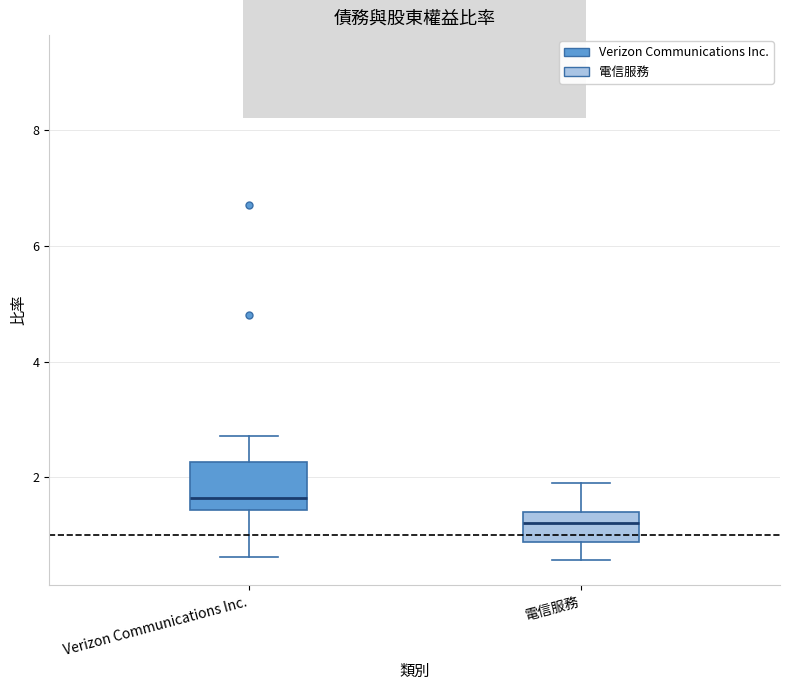

Reading left to right, transcribe this box plot: for each box, give where its median line is, the range the box spans, and where its two whiskers end, as read against the y-axis. The values are not printed on the chart, so give them approximately, as read against the axis.

Verizon Communications Inc.: median 1.6, box 1.4 to 2.2, whiskers 0.6 to 2.8
電信服務: median 1.2, box 0.8 to 1.4, whiskers 0.6 to 2.0